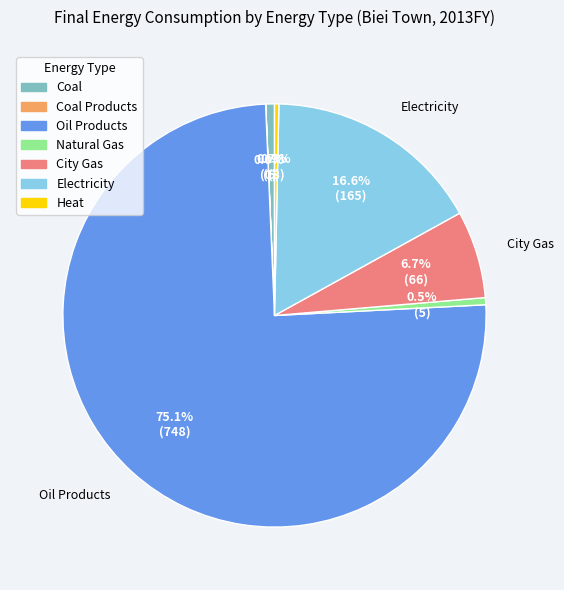

Is there a majority slice in this chart?

Yes